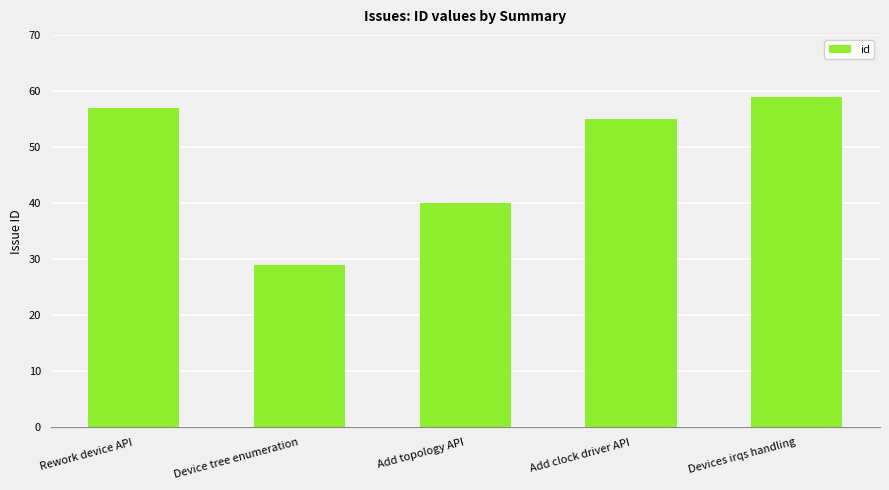

The value at Add topology API is 11. True or false?

False